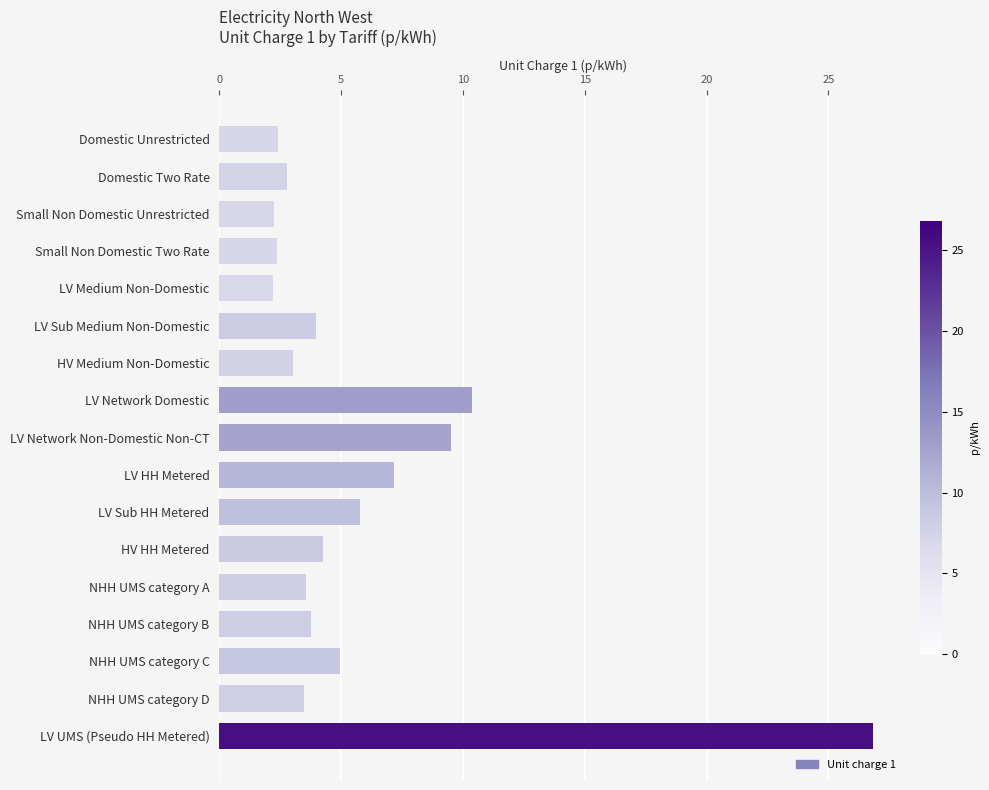

What is the ratio of the value at LV UMS (Pseudo HH Metered) to the value at Domestic Two Rate?

9.6